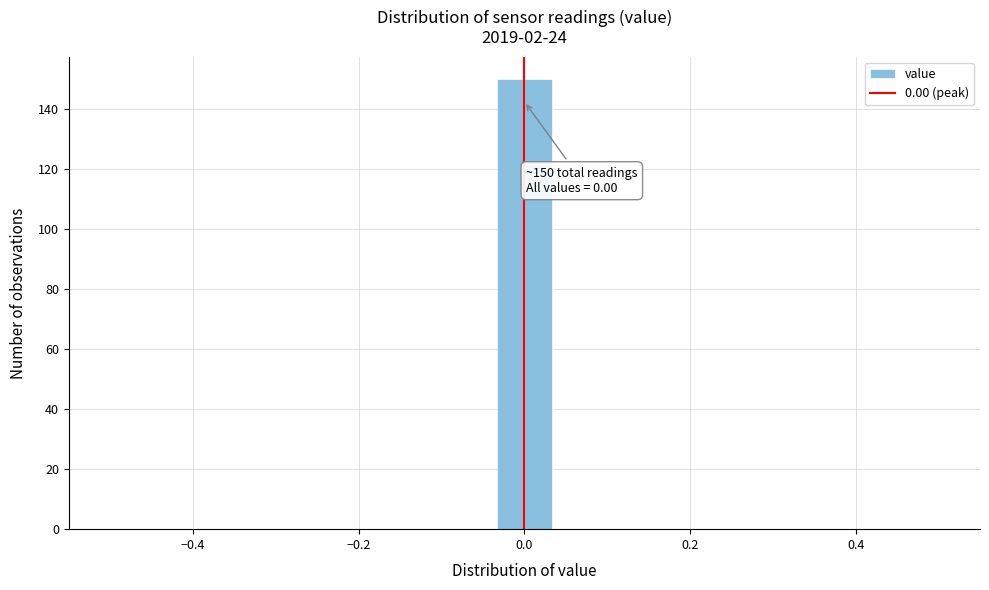

Read against the x-axis, roughly where is the centre of the tallest bar?

0.00